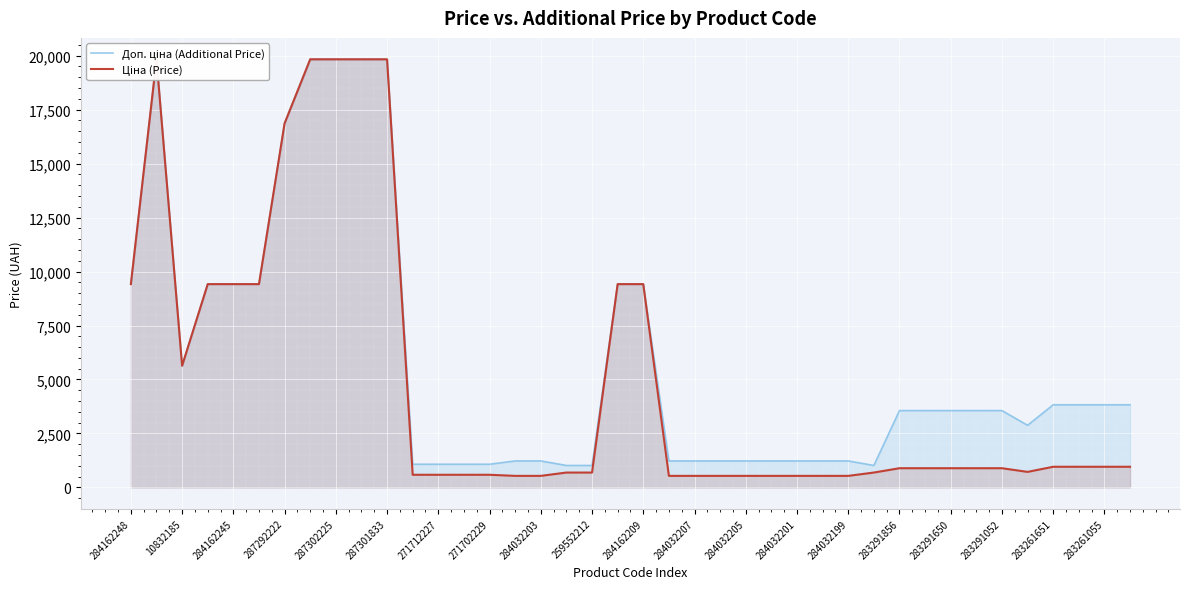

What are all the series names shown in the legend?

Доп. ціна (Additional Price), Ціна (Price)